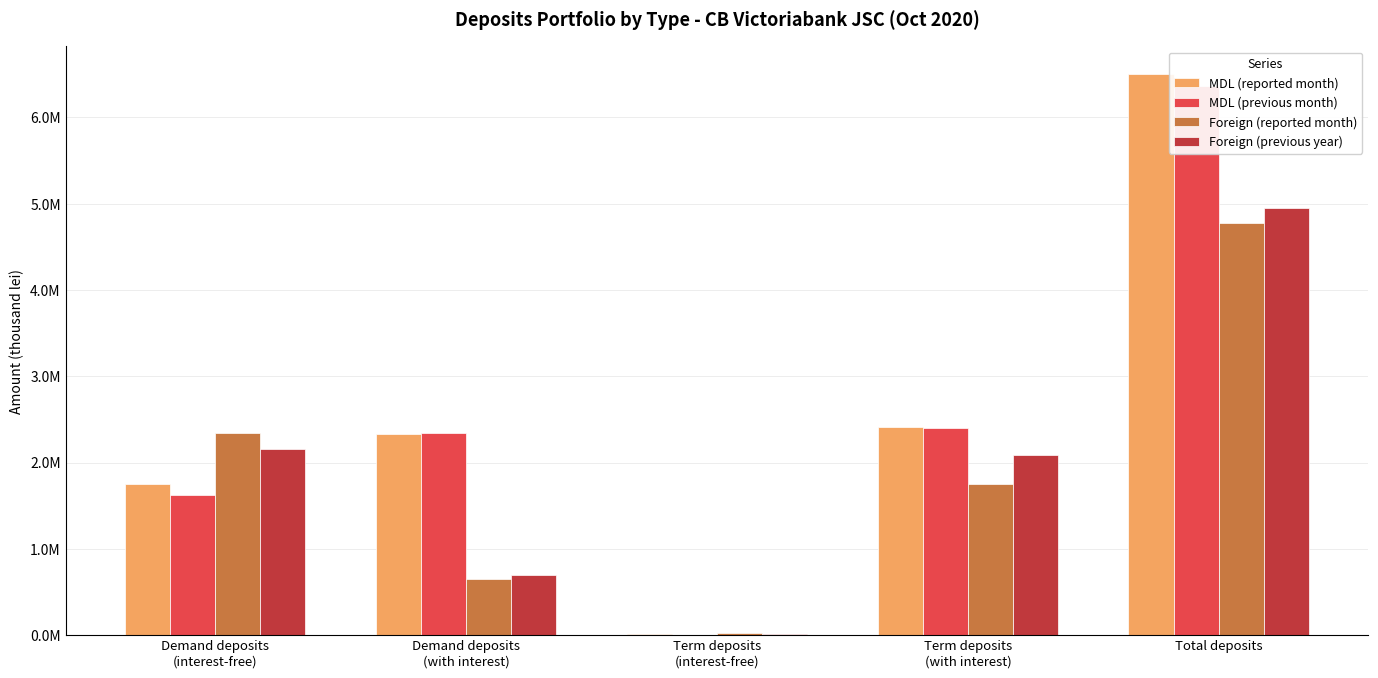

At which category does the chart reach its minimum across all series?

Term deposits
(interest-free)